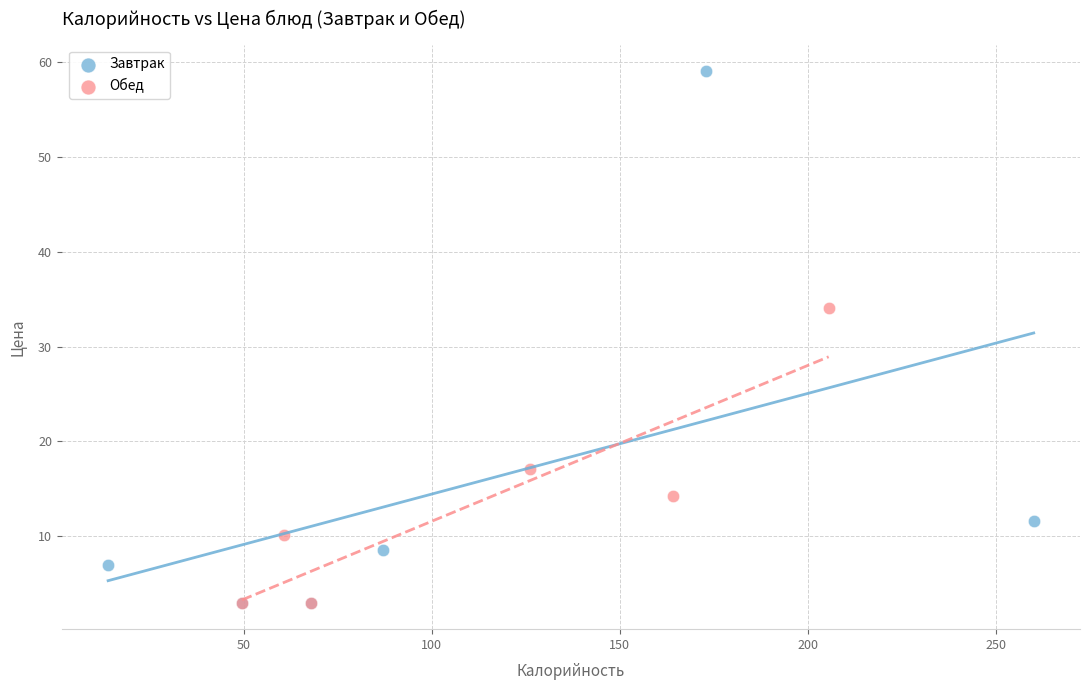

Which series has the widest spread of Y values?

Завтрак